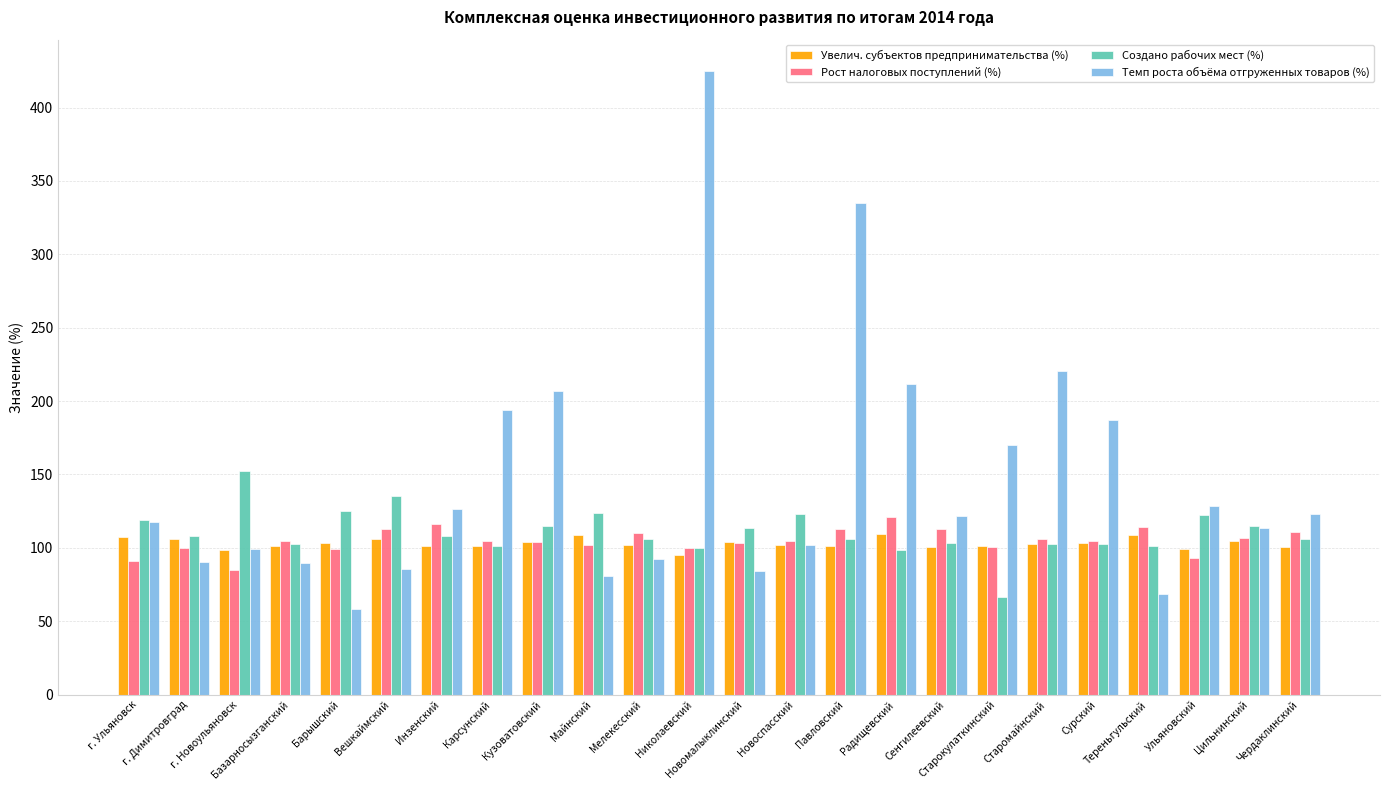

What is the total value across all series at Радищевский?

540.8